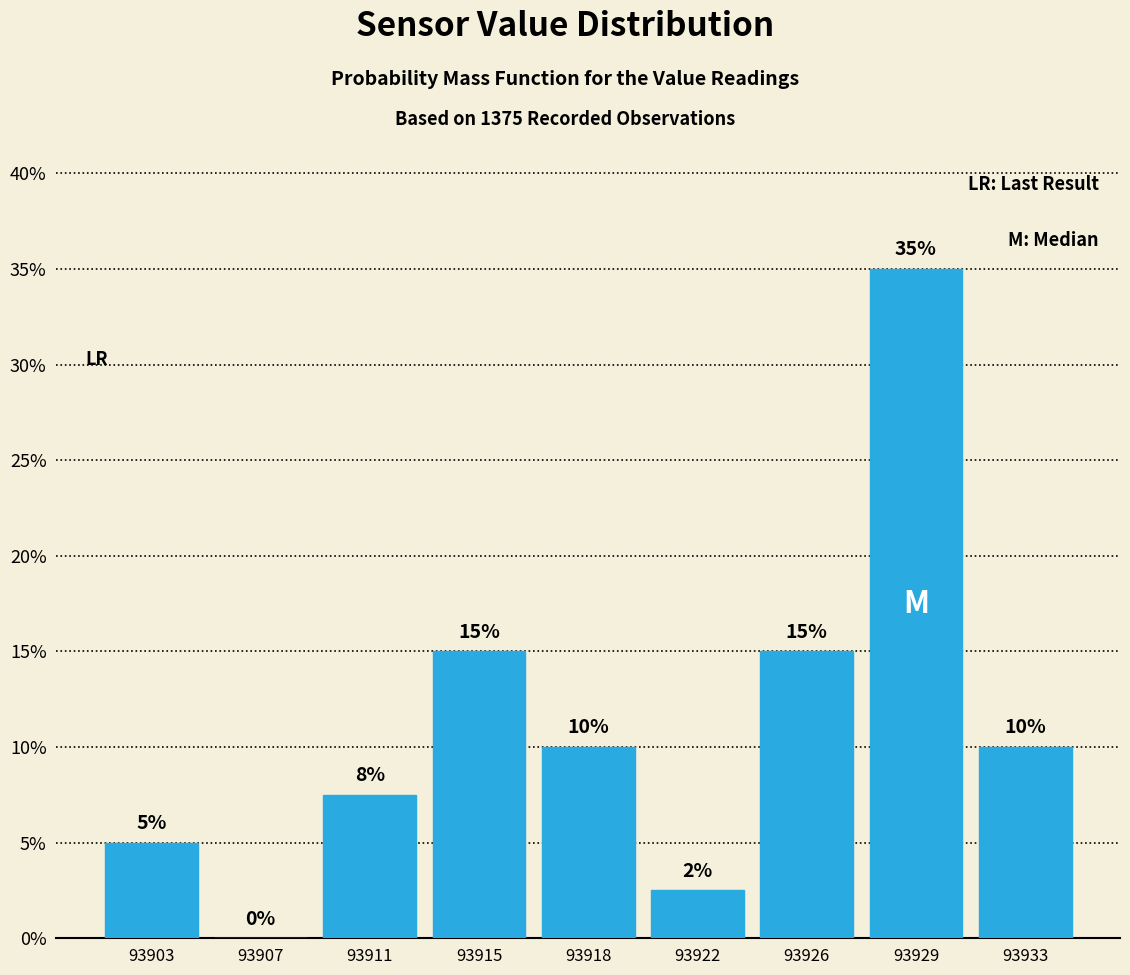

What is the greatest value displayed?

35.0